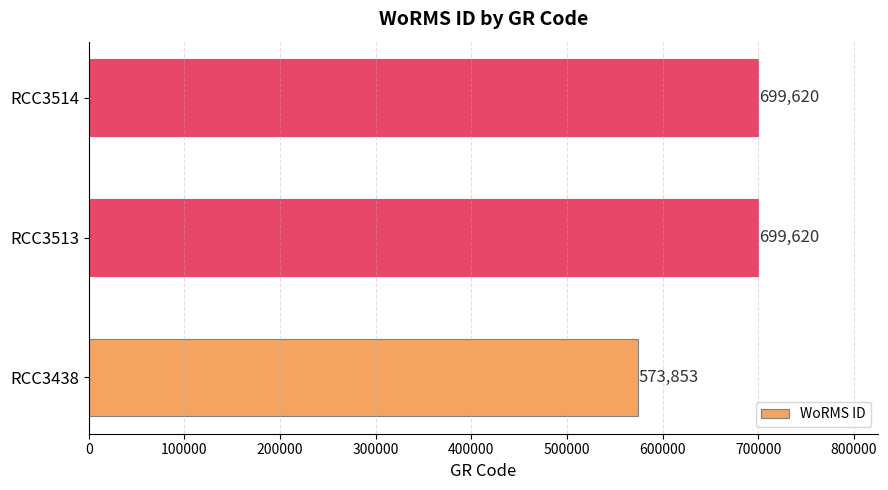

The value at RCC3514 is 225655. True or false?

False